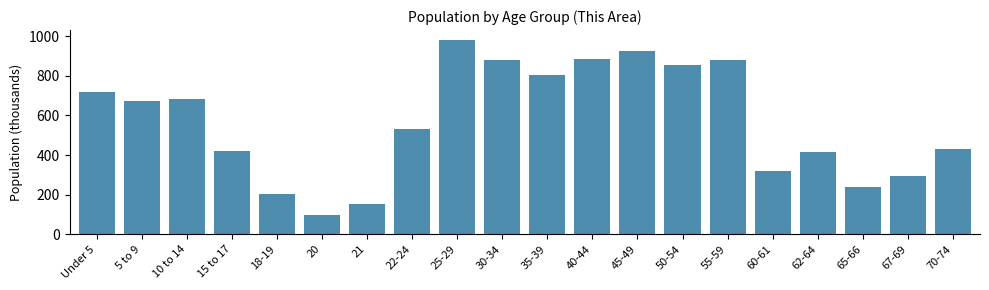

What is the label of the 5th bar from the left?

18-19